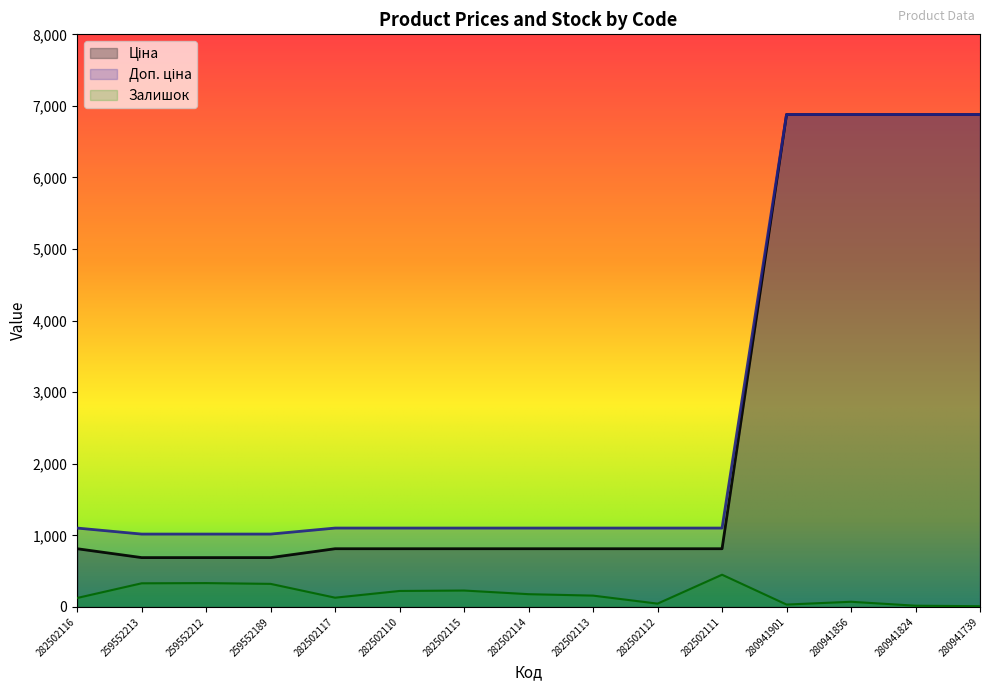

At how many categories does at least one series exceed 320?

15